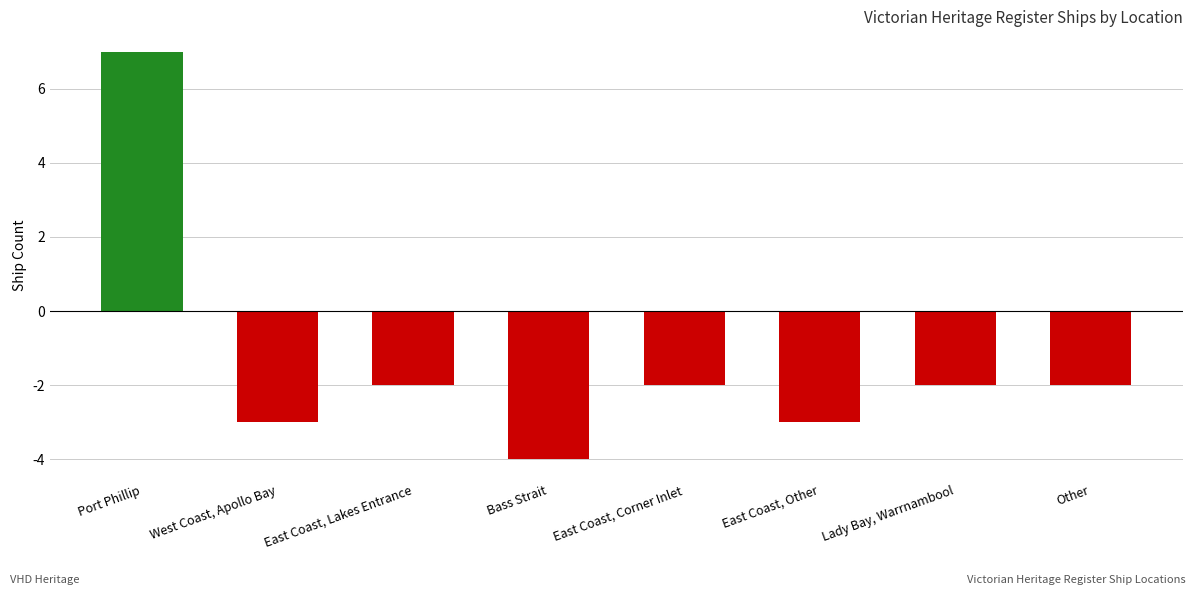

What value does the data have at Bass Strait?

-4